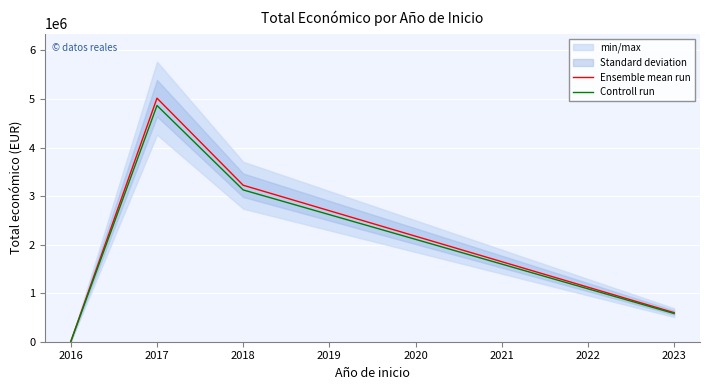

List the labels in order of Ensemble mean run value, smallest first.

2016, 2023, 2018, 2017